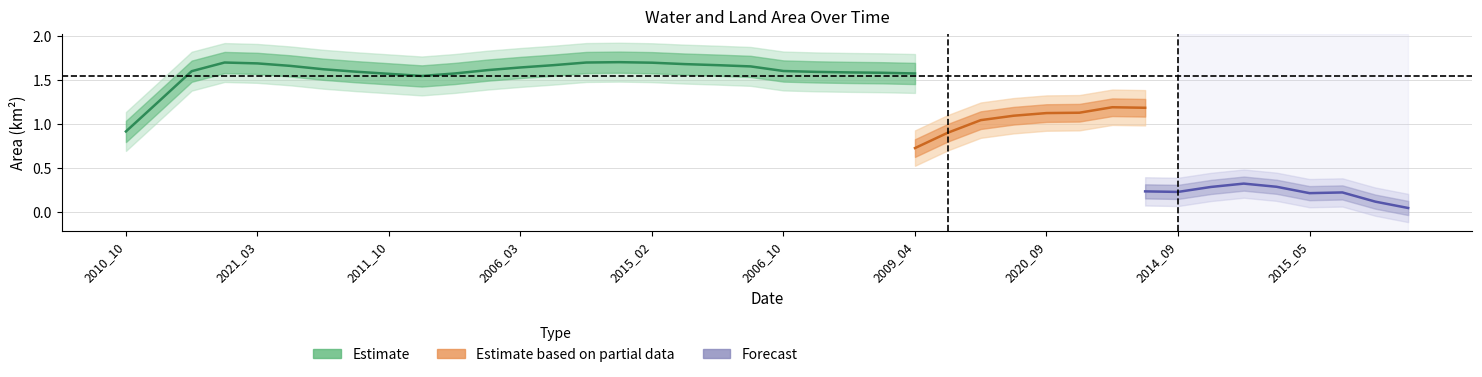

True or false: waterArea and landArea cross at least once.

False